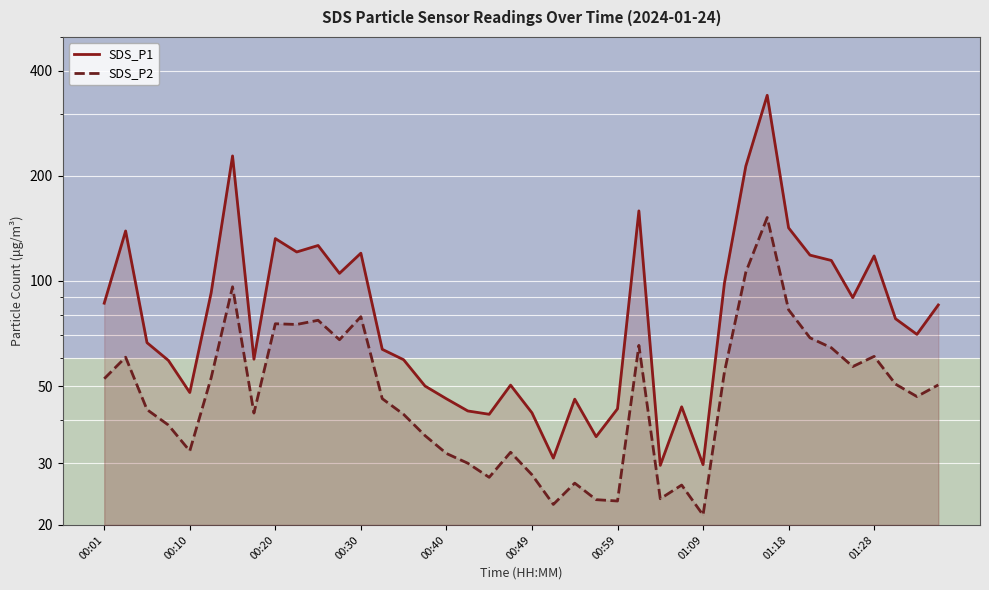

Which series has the largest range (max minus min)?

SDS_P1